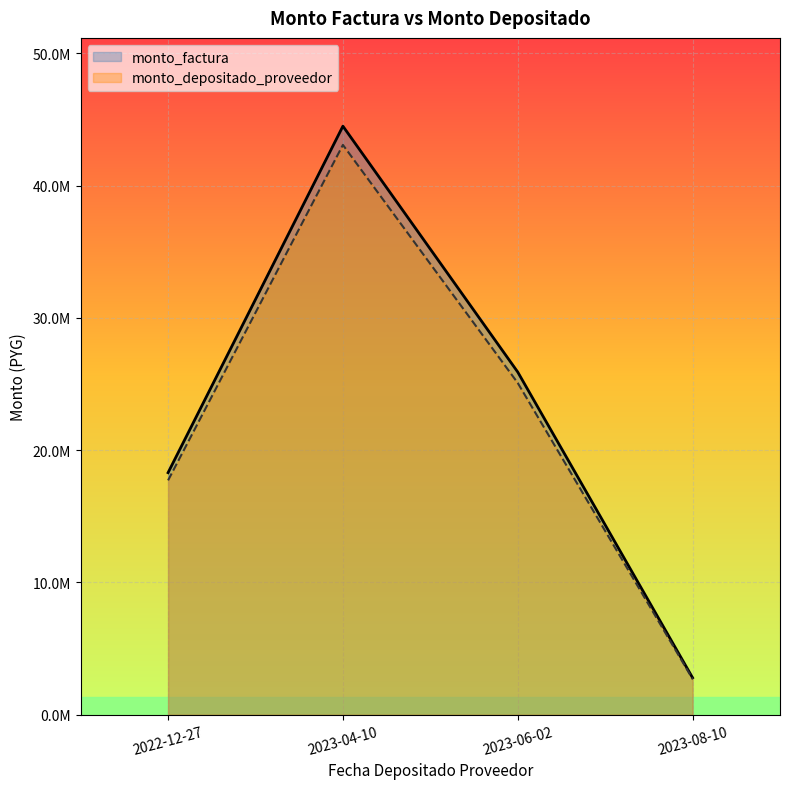

What are all the series names shown in the legend?

monto_factura, monto_depositado_proveedor